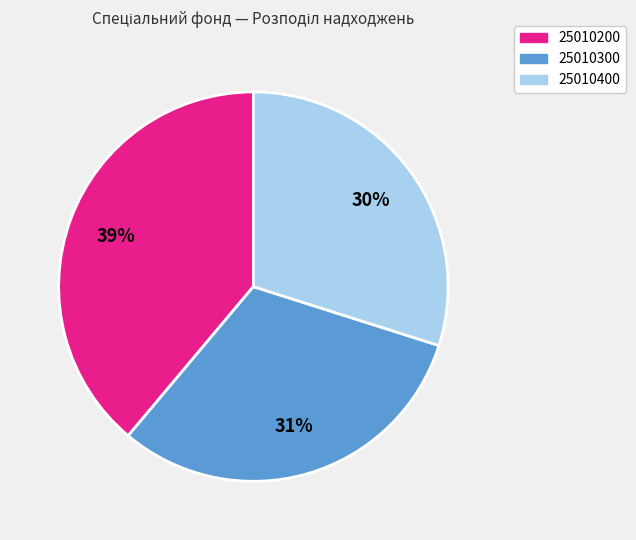

To the nearest percent, what is the average slice percentage?

33%